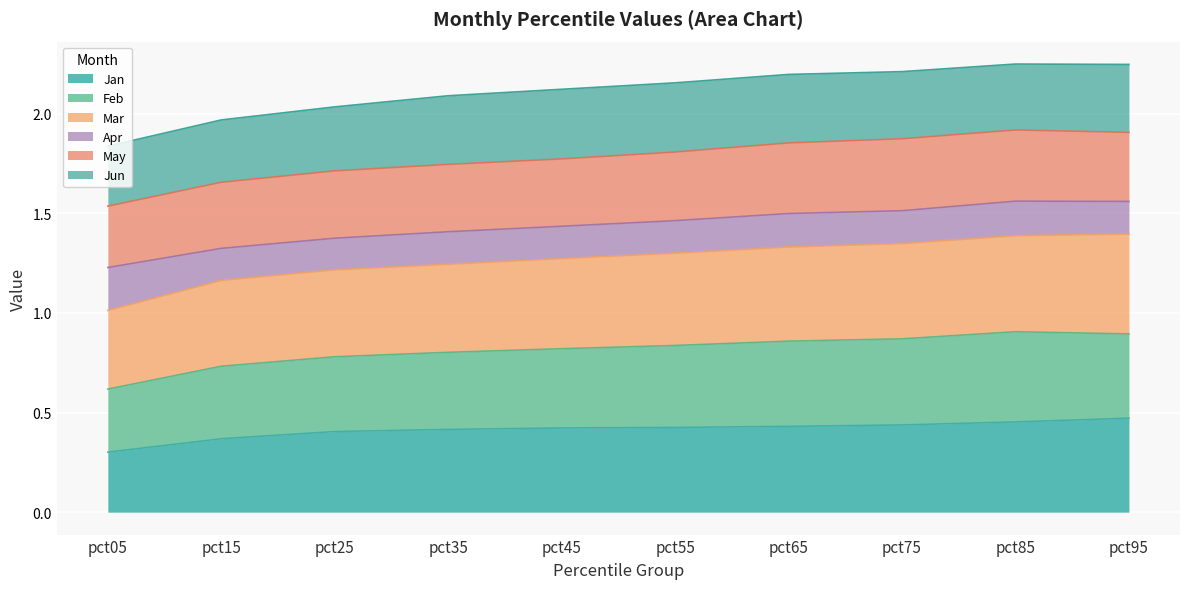

Which category has the lowest value in the Jan series?

pct05